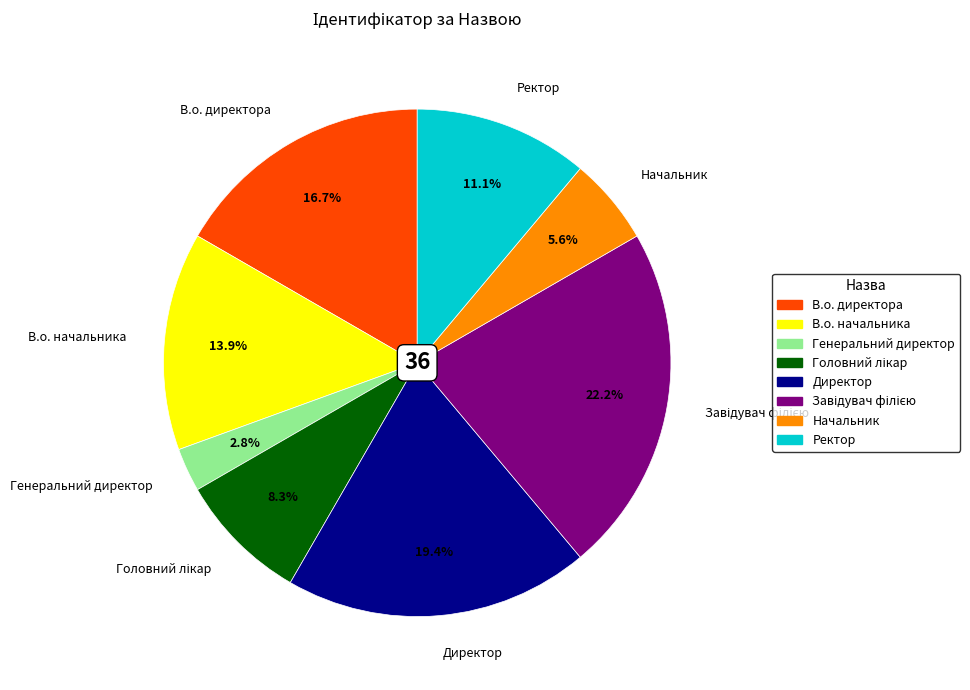

Is there a majority slice in this chart?

No